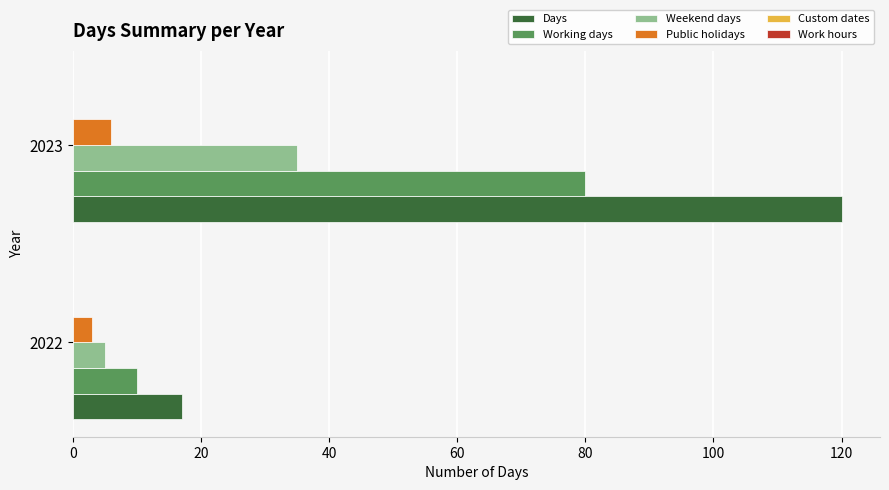

How many series are shown in this chart?

4